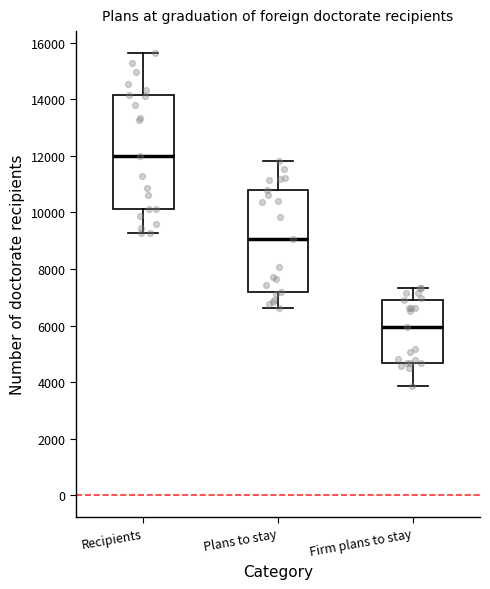

Which box's median line is the lowest?

Firm plans to stay